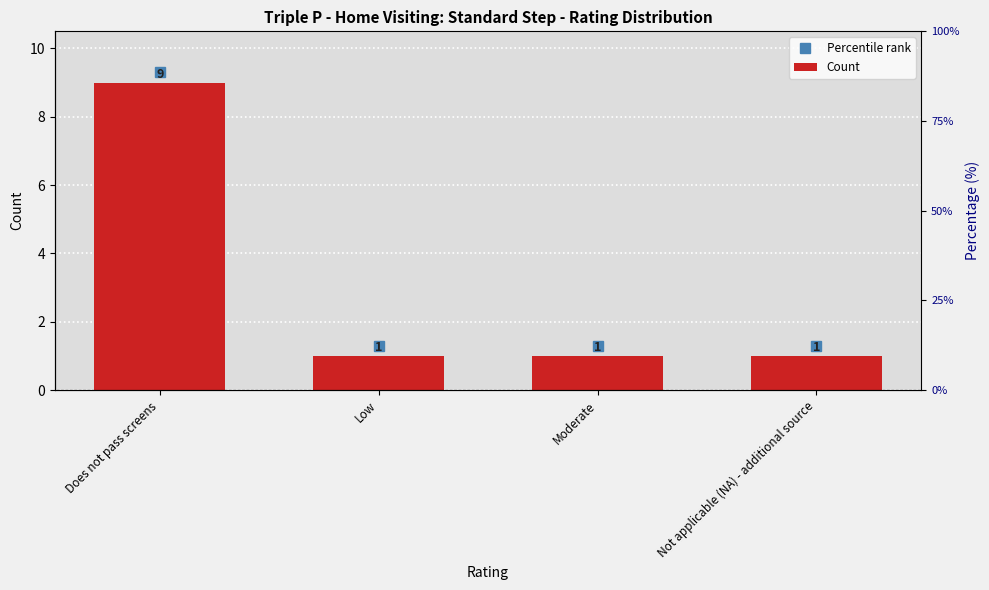

True or false: the data shows 15 at Does not pass screens.

False